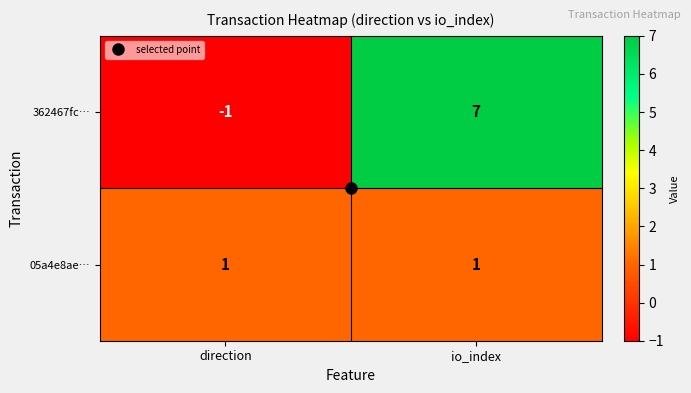

Between direction and io_index, which series saw the biggest shift?

362467fc…